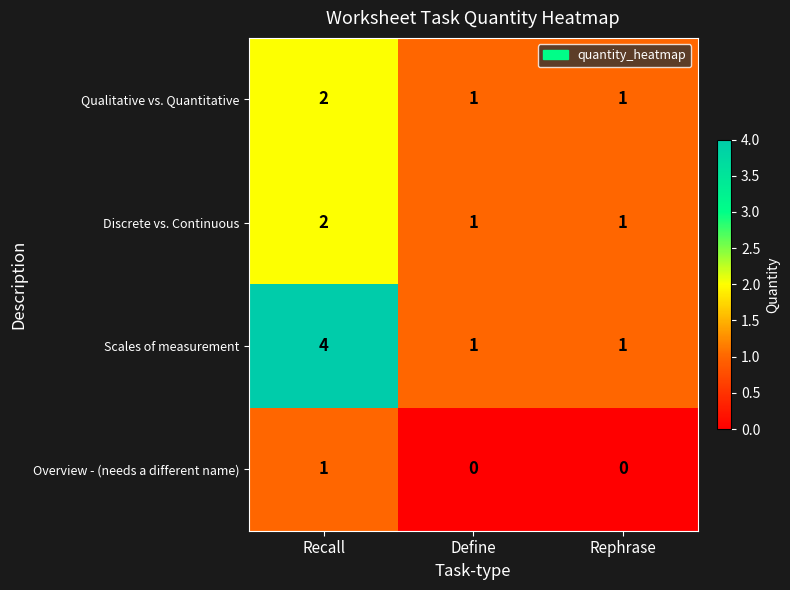

What is the maximum value for Scales of measurement?

4